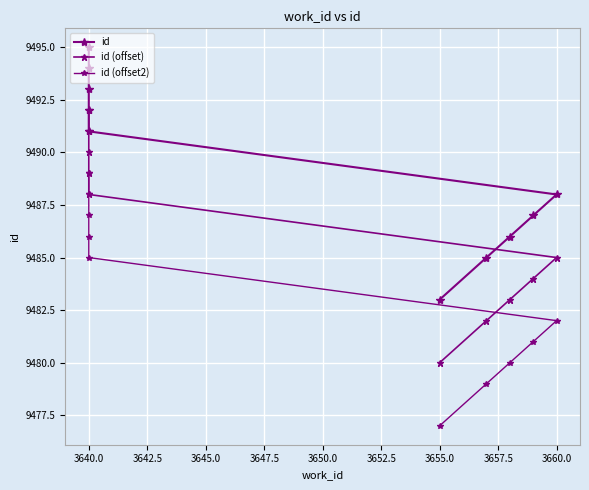

What is the sum of the id (offset2) values at 3660.0 and 3640.0?

18970